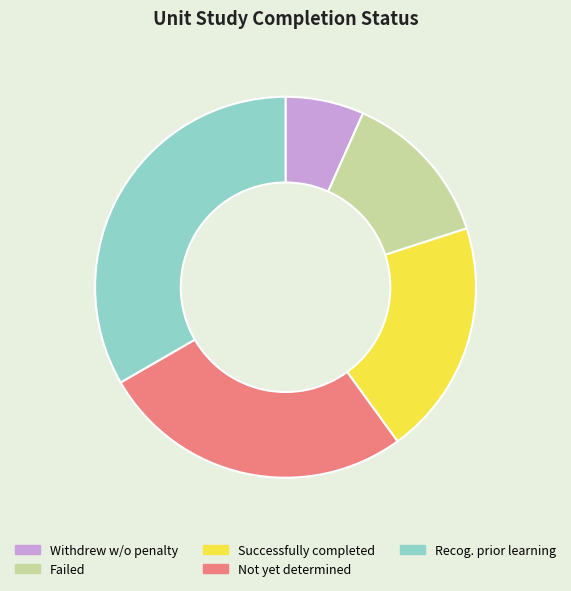

Rank the categories by value from lowest to highest.

Withdrew w/o penalty, Failed, Successfully completed, Not yet determined, Recog. prior learning